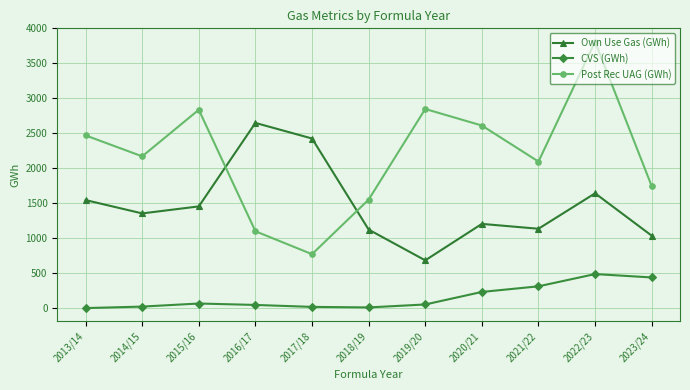

What is the difference between the maximum and minimum values in the Own Use Gas (GWh) series?

1962.5